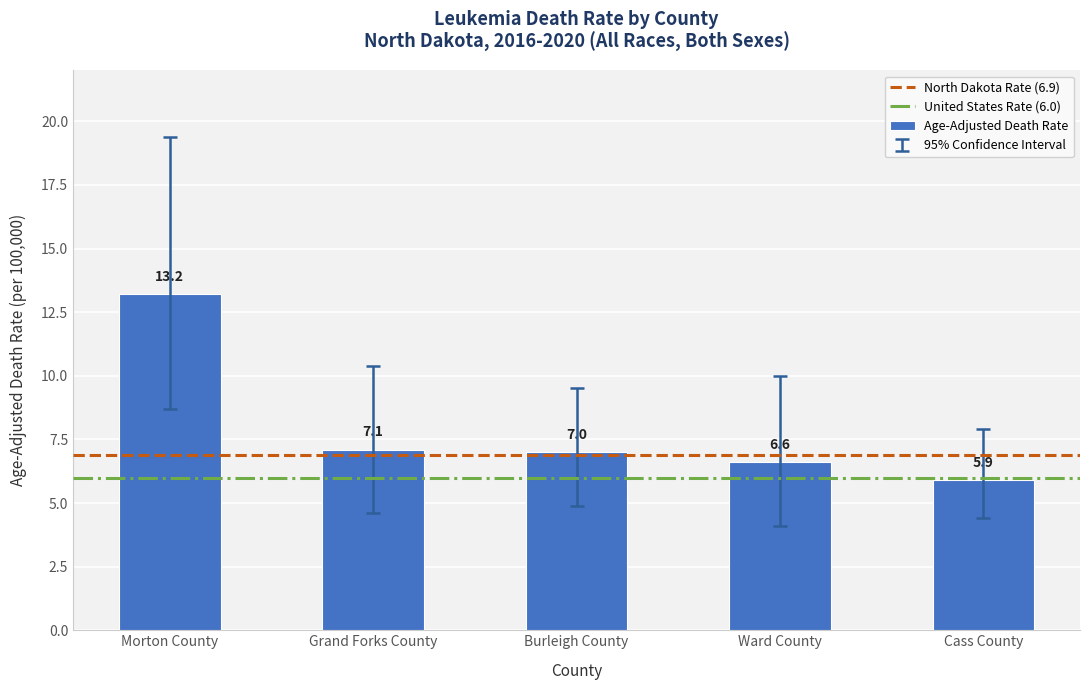

Rank the categories by value from highest to lowest.

Morton County, Grand Forks County, Burleigh County, Ward County, Cass County